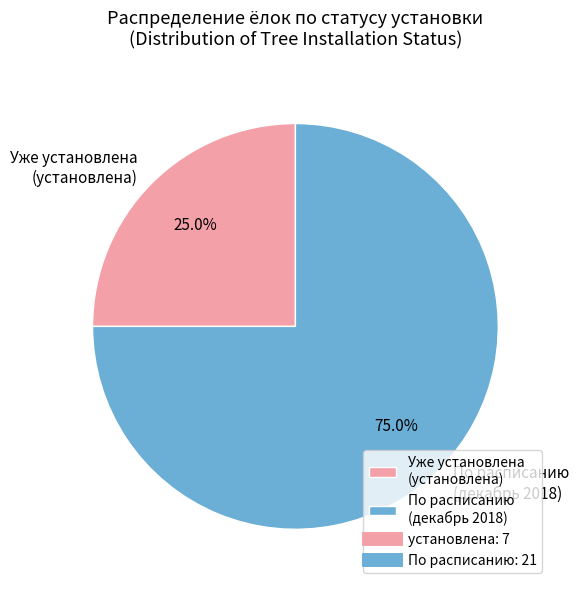

How many segments does this pie chart have?

2